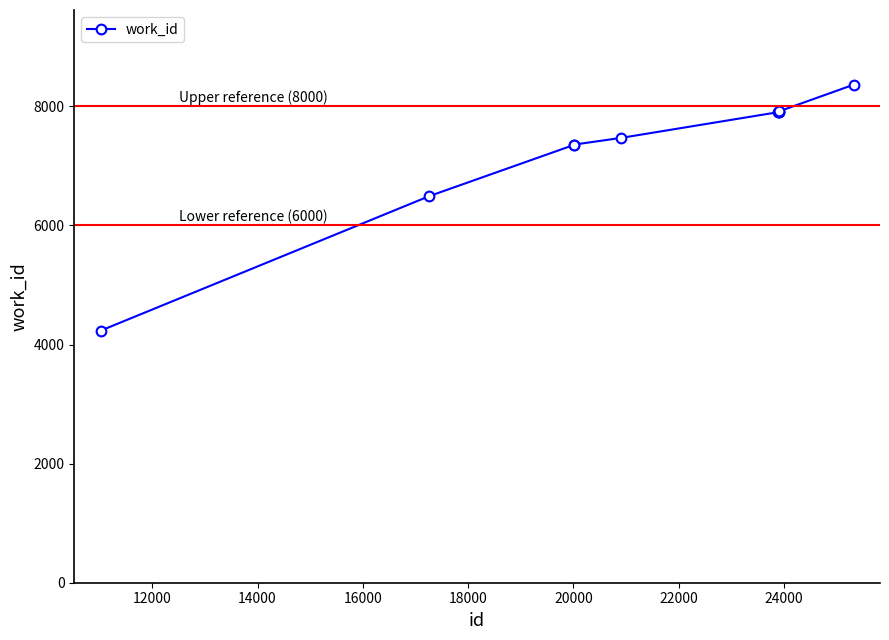

How many distinct data groups are displayed?

1